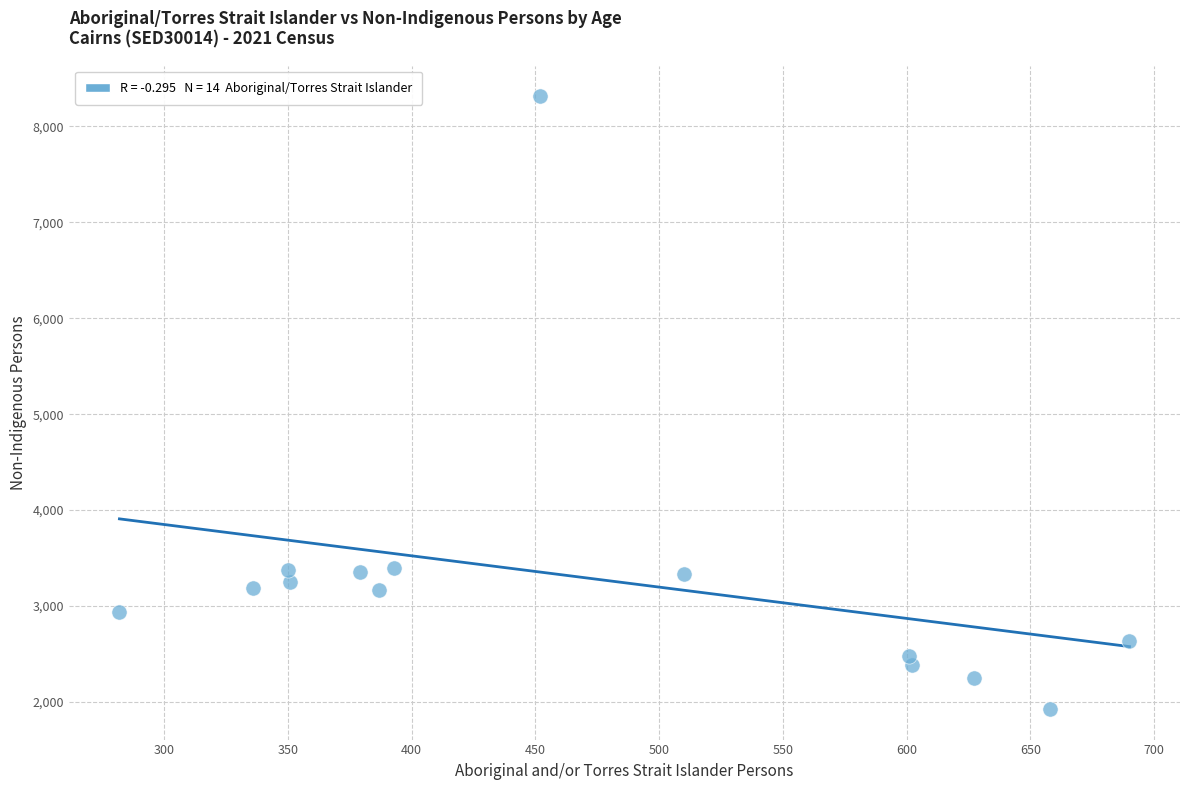

What is the range of X values (max minus min)?

408